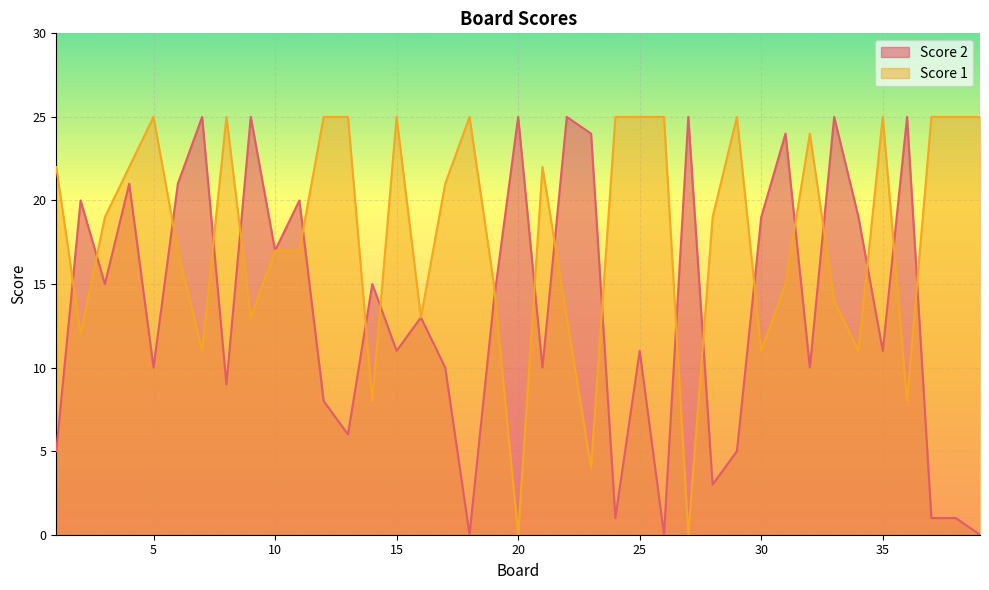

At which category does Score 1 reach its first local valley?

2